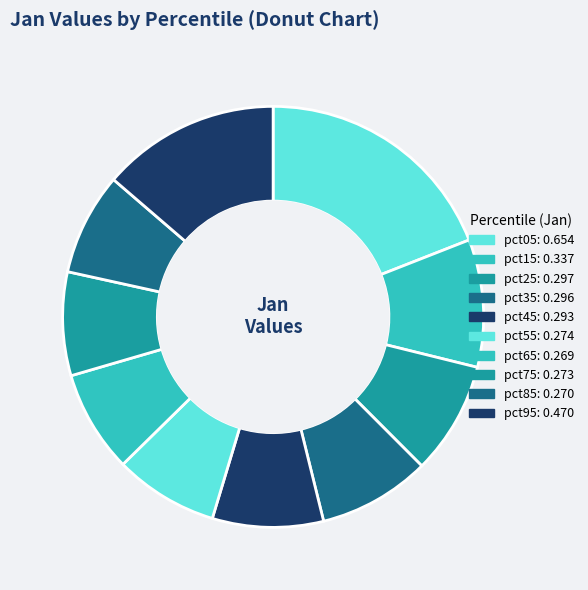

Between pct85 and pct05, which is larger?

pct05